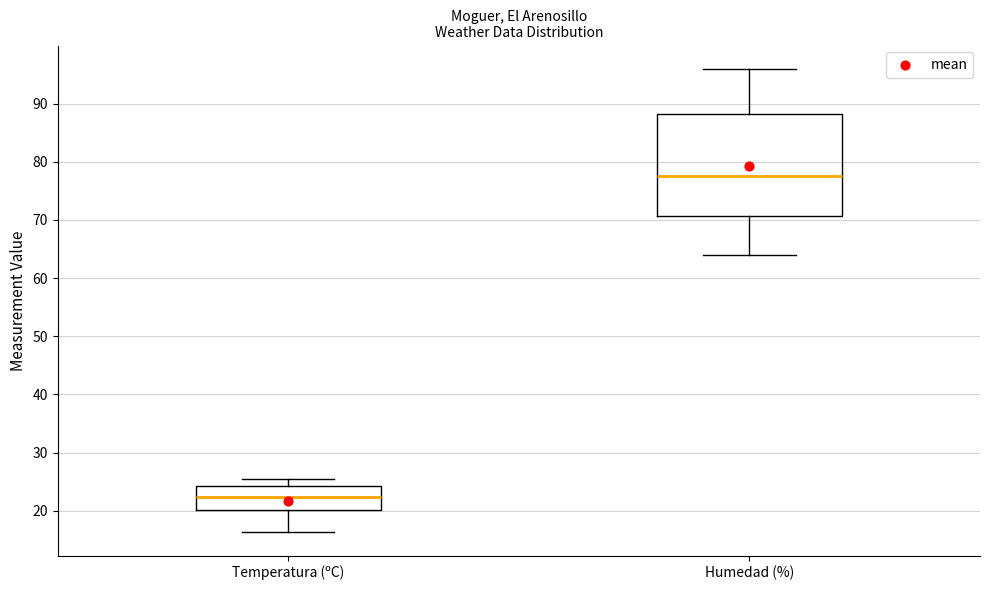

Comparing the boxes themselves (not the whiskers), which one is the tallest?

Humedad (%)